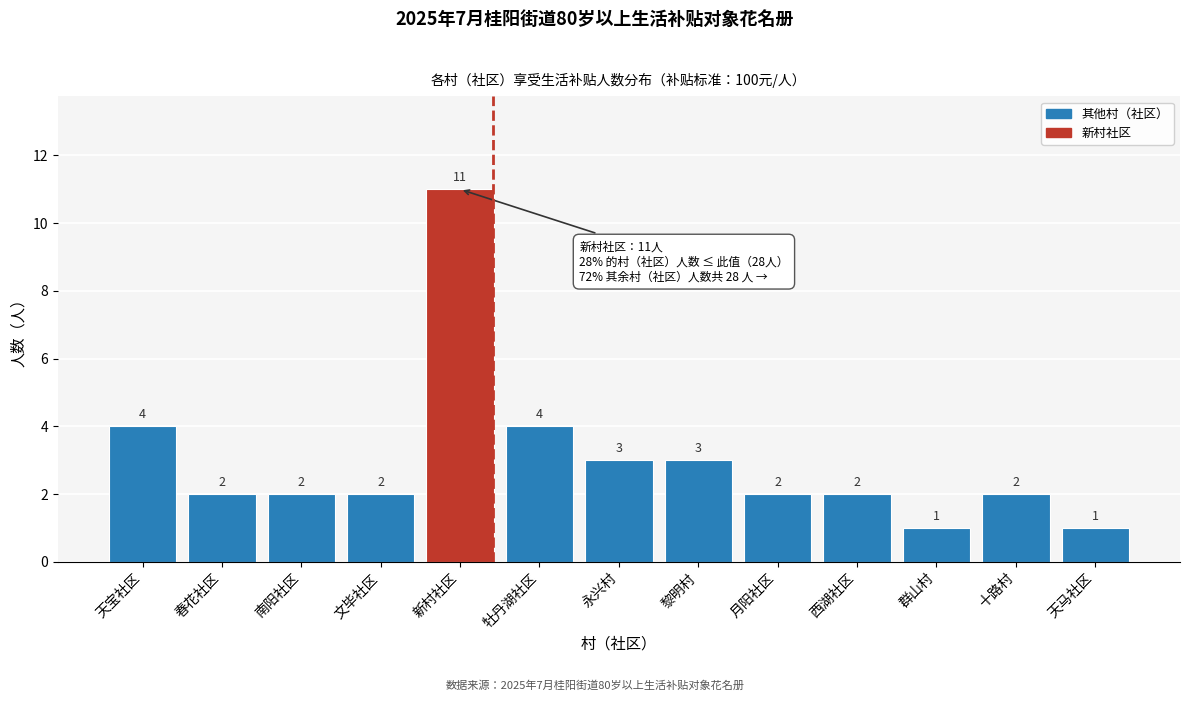

Reading right to left, list all the values displayed in this chart.

1	2	1	2	2	3	3	4	11	2	2	2	4